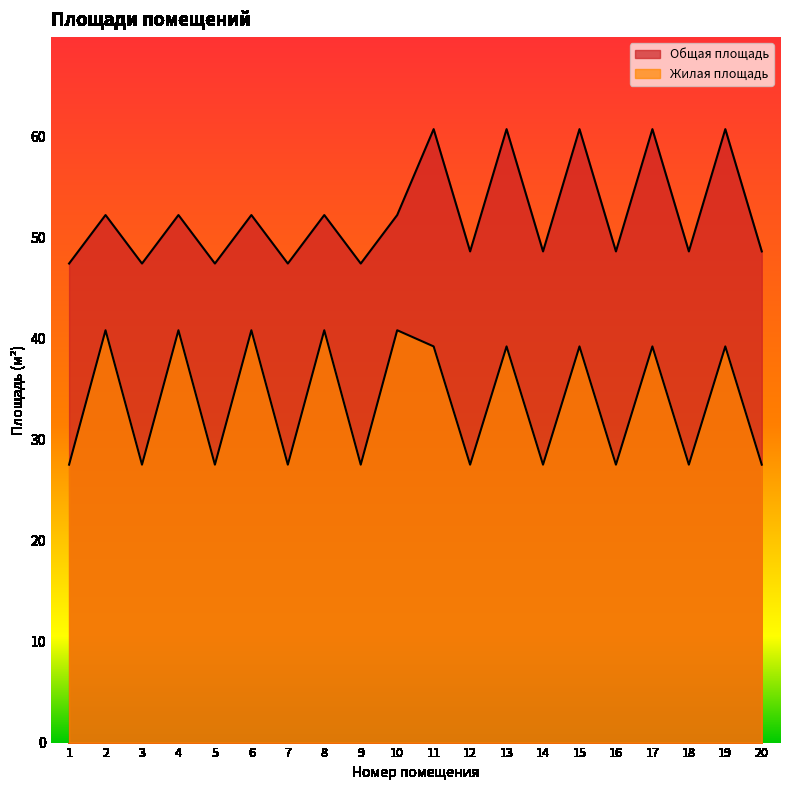

Where is the first local minimum for Общая площадь?

3